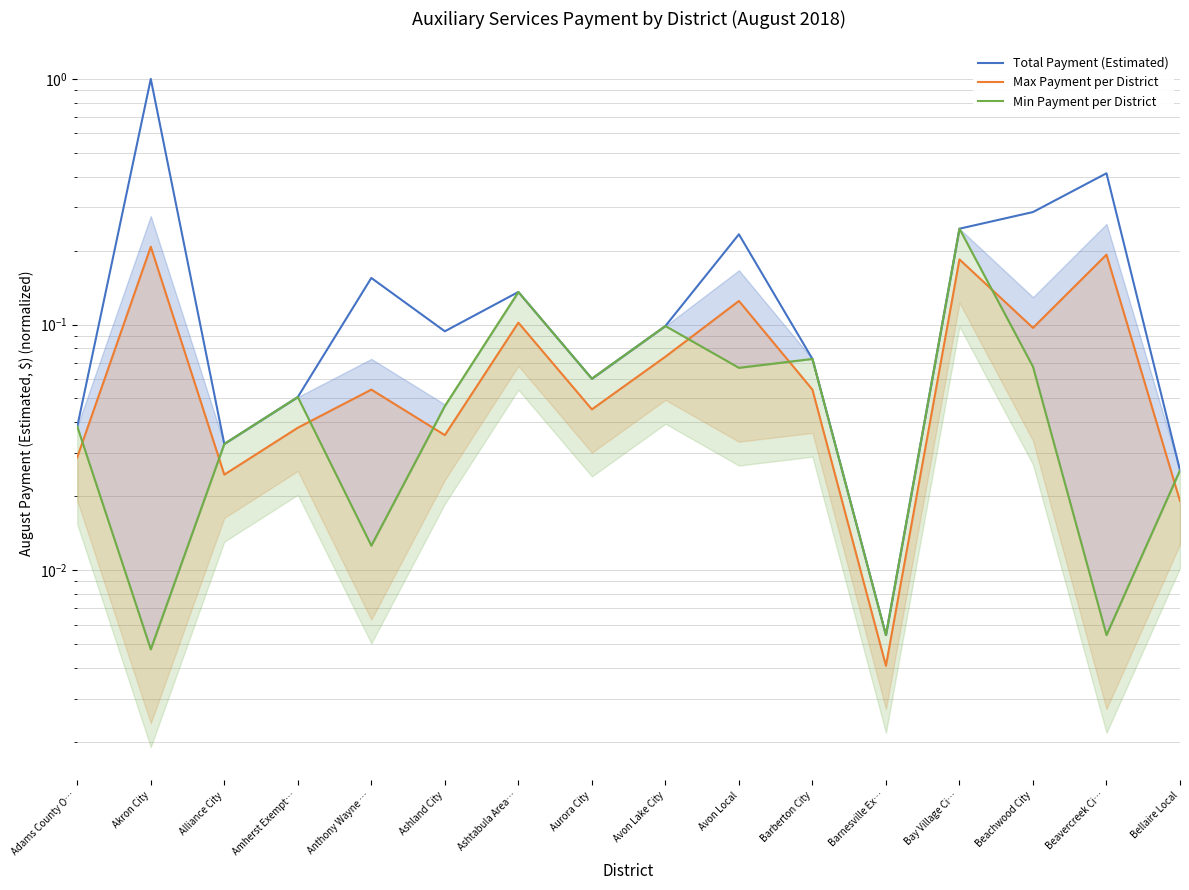

At which category does the chart reach its minimum across all series?

Barnesville Ex…